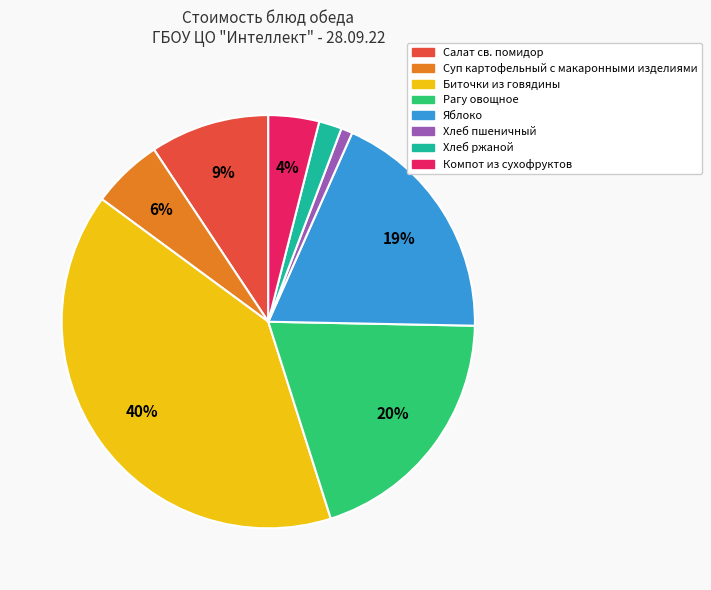

Is it true that Хлеб пшеничный is 1% of the pie?

True